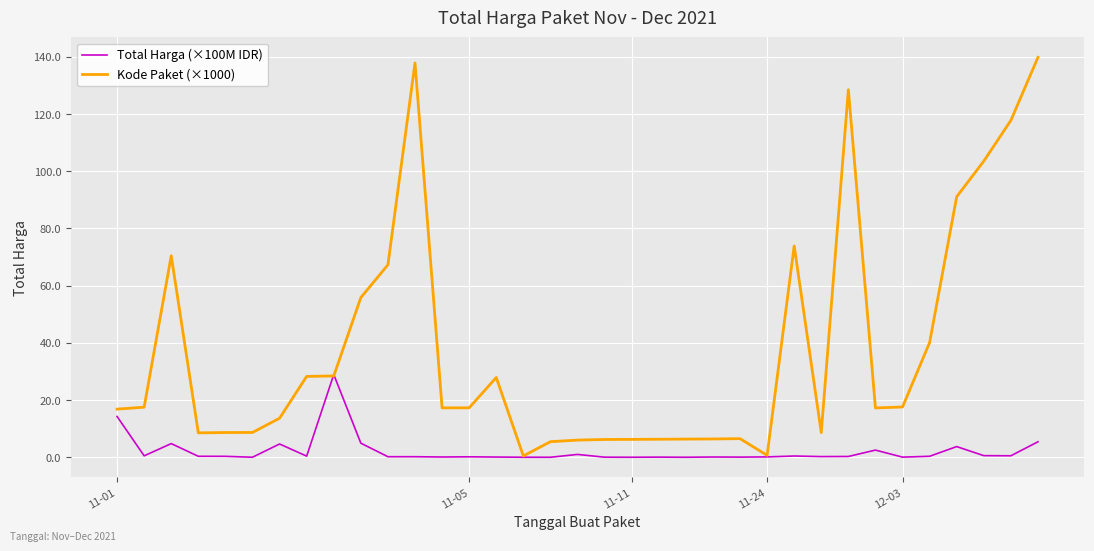

Which series has the largest range (max minus min)?

Kode Paket (×1000)